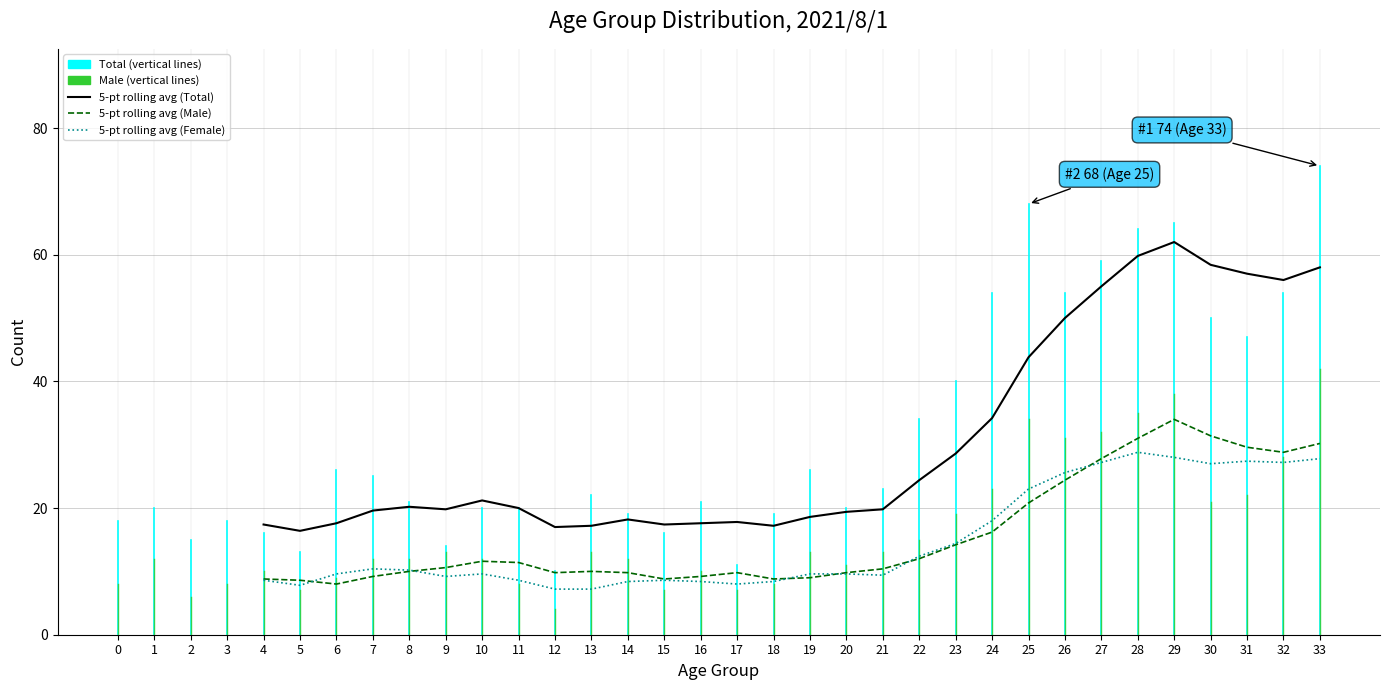

True or false: 5-point rolling average (Female) and 5-point rolling average (Male) cross at least once.

True